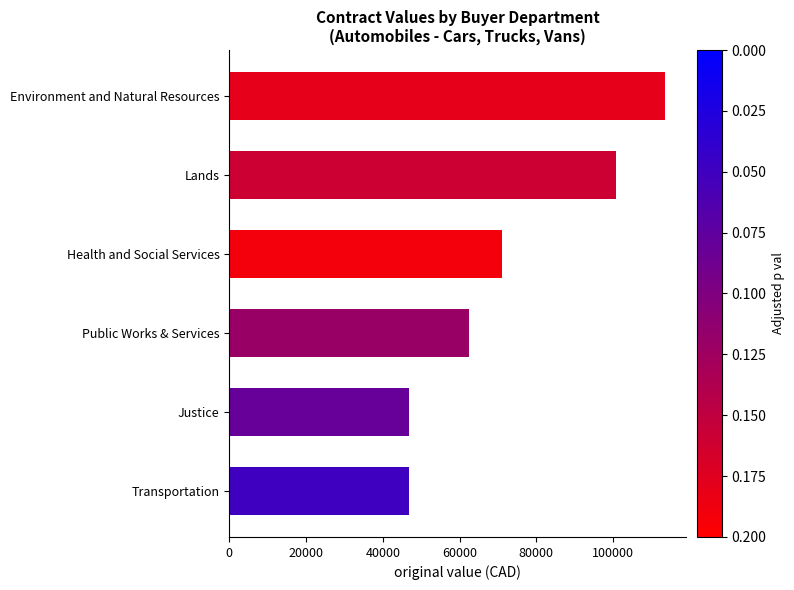

What is the sum of all values?

441528.7